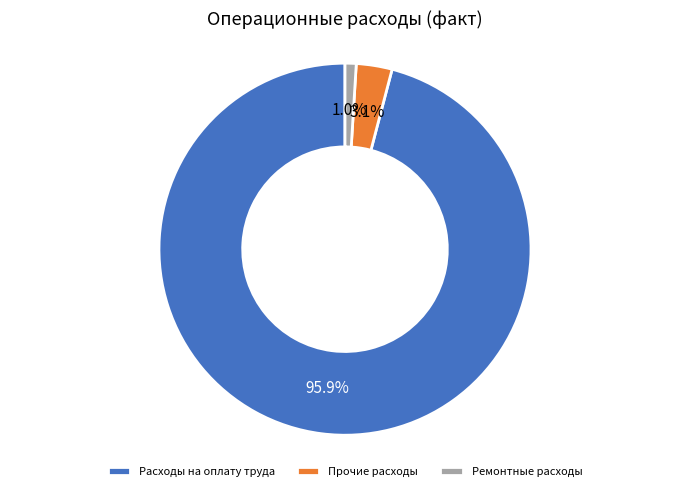

What is the total percentage of Ремонтные расходы and Прочие расходы?

4.1%